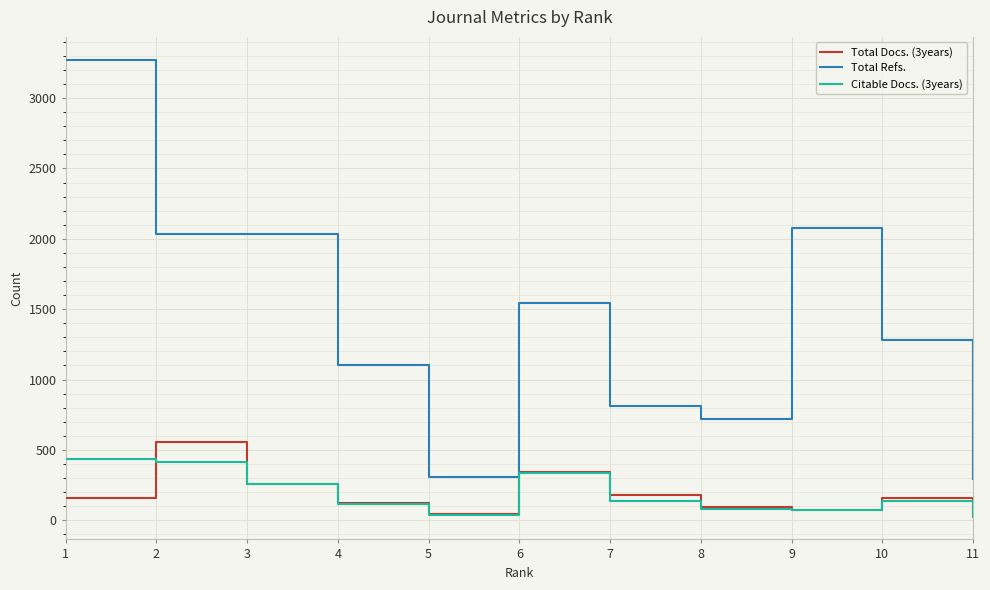

What is the highest value of the Total Docs. (3years) series?

554